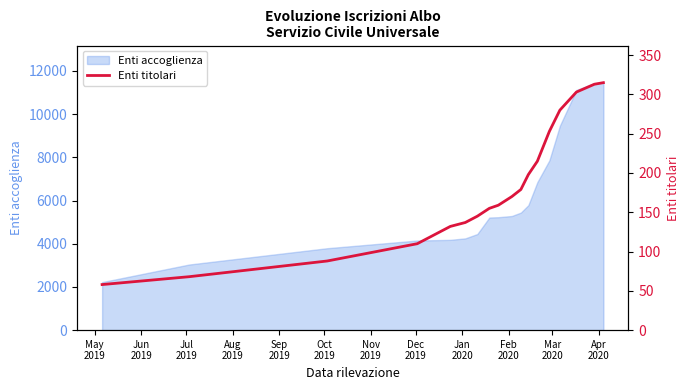

What is the maximum value for Enti accoglienza?

11460